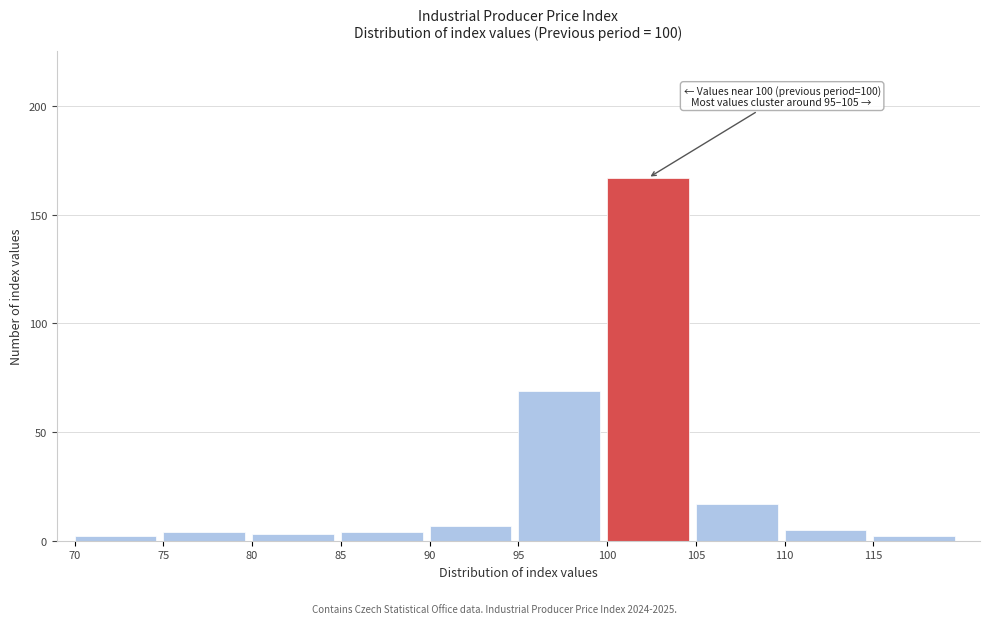

Which range on the x-axis has the tallest bar?

100 to 105